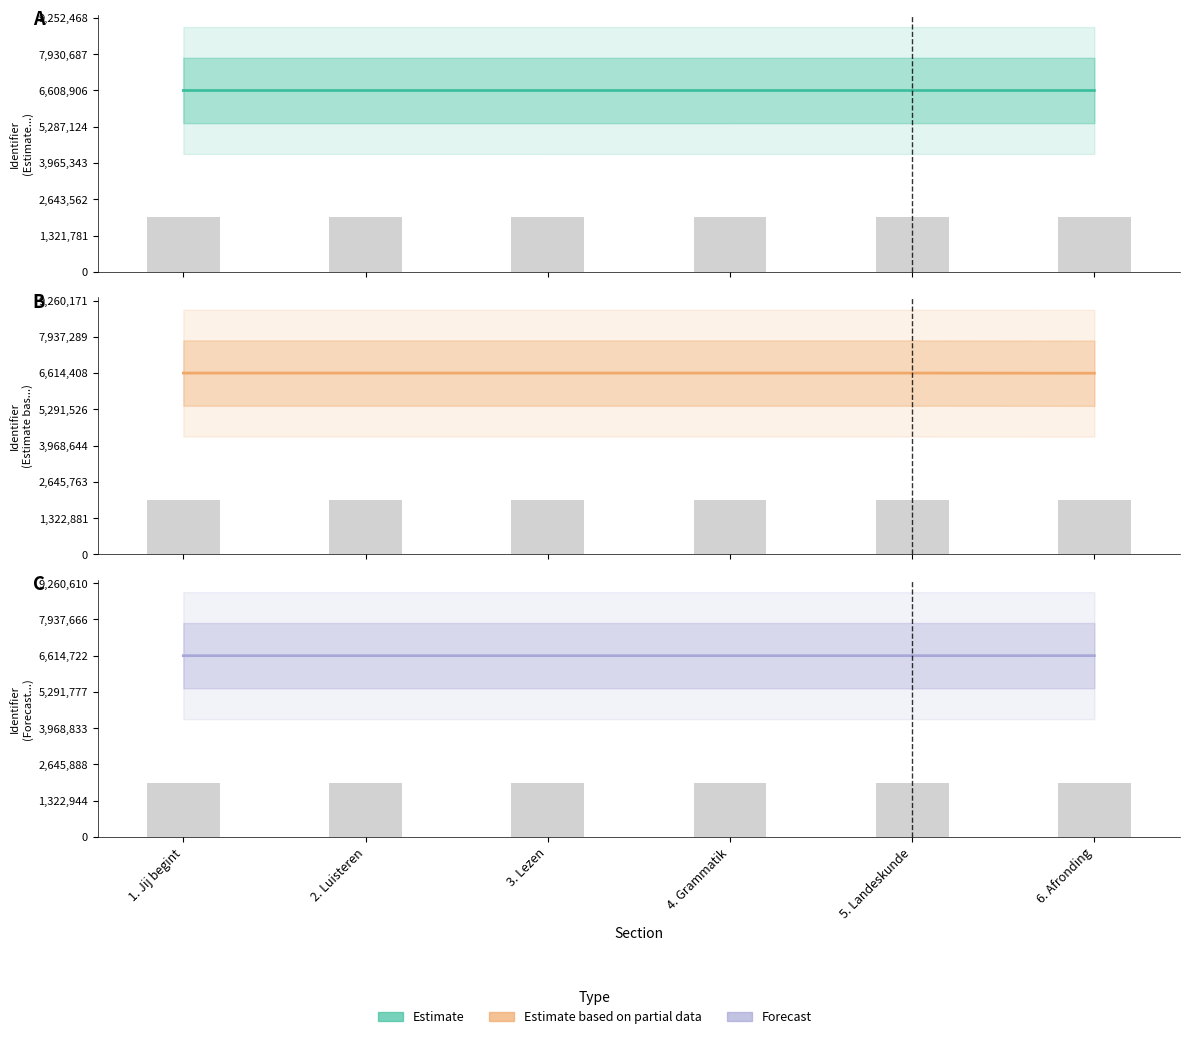

What are all the series names shown in the legend?

Estimate, Estimate based on partial data, Forecast